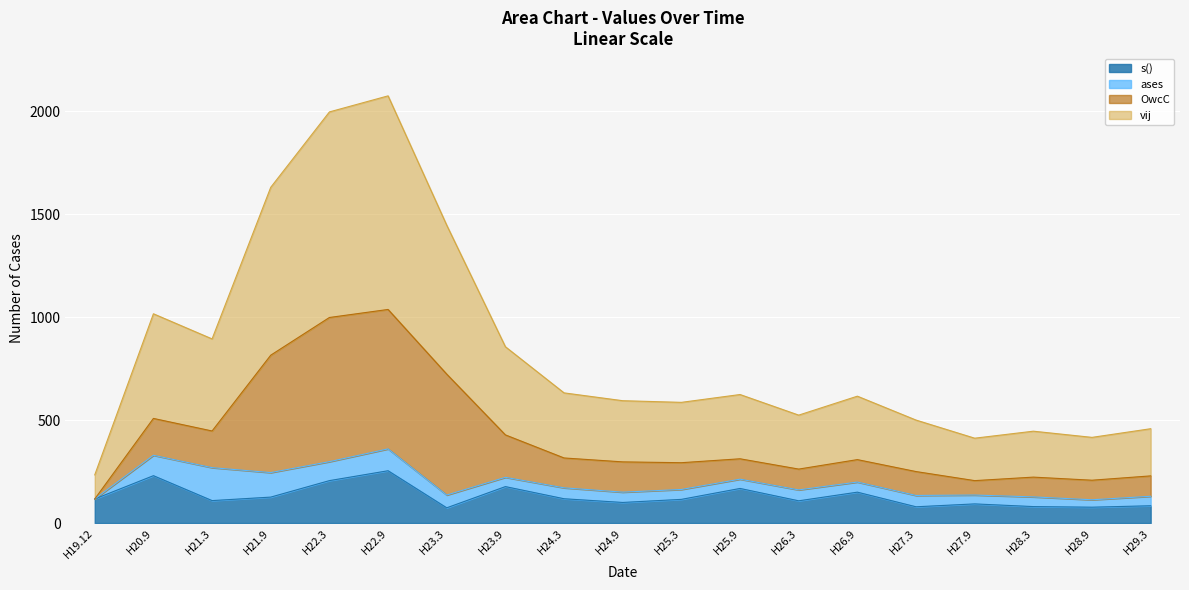

What is the difference between the second highest and minimum values in the s() series?

156